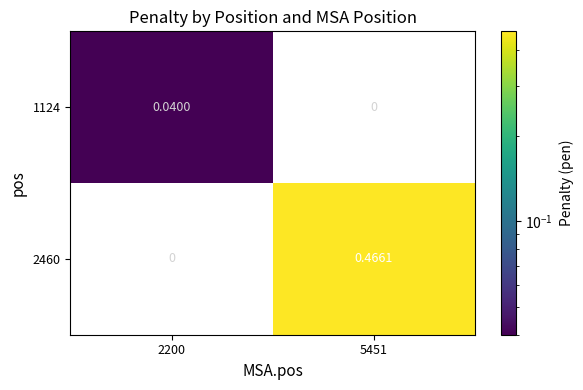

Is the value of 2460 at 5451 greater than the value of 1124 at 5451?

Yes